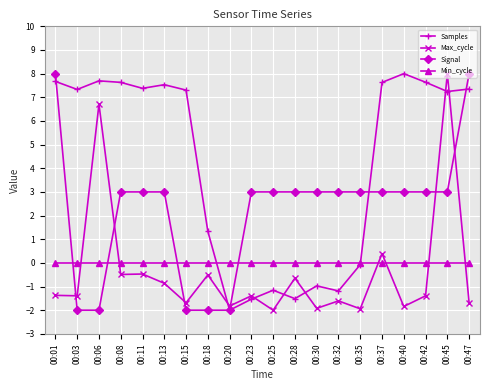

Is it true that Signal equals 10.9 at 00:47?

False